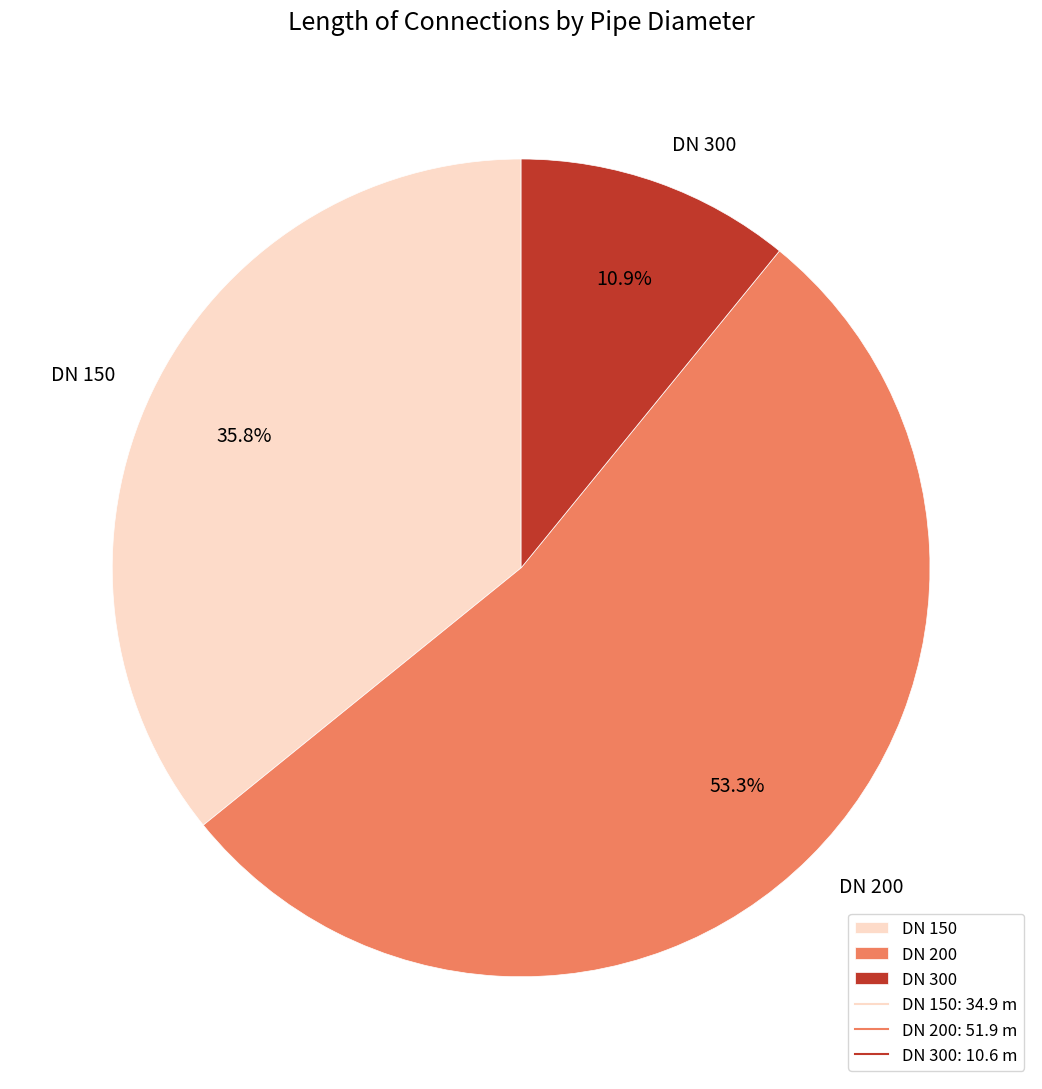

To the nearest percent, what portion does DN 200 represent?

53%